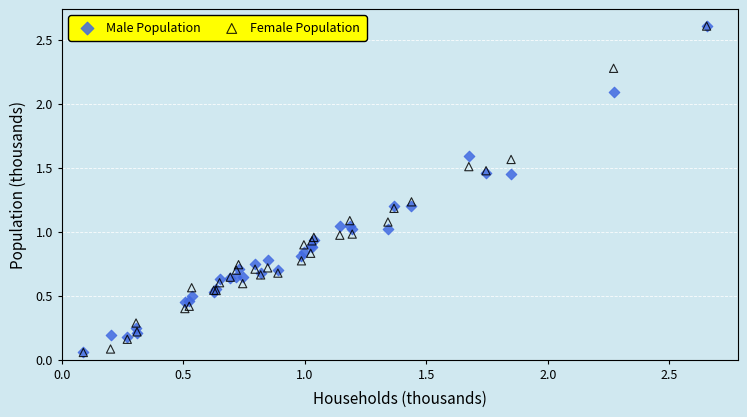

What are all the series names shown in the legend?

Male Population, Female Population